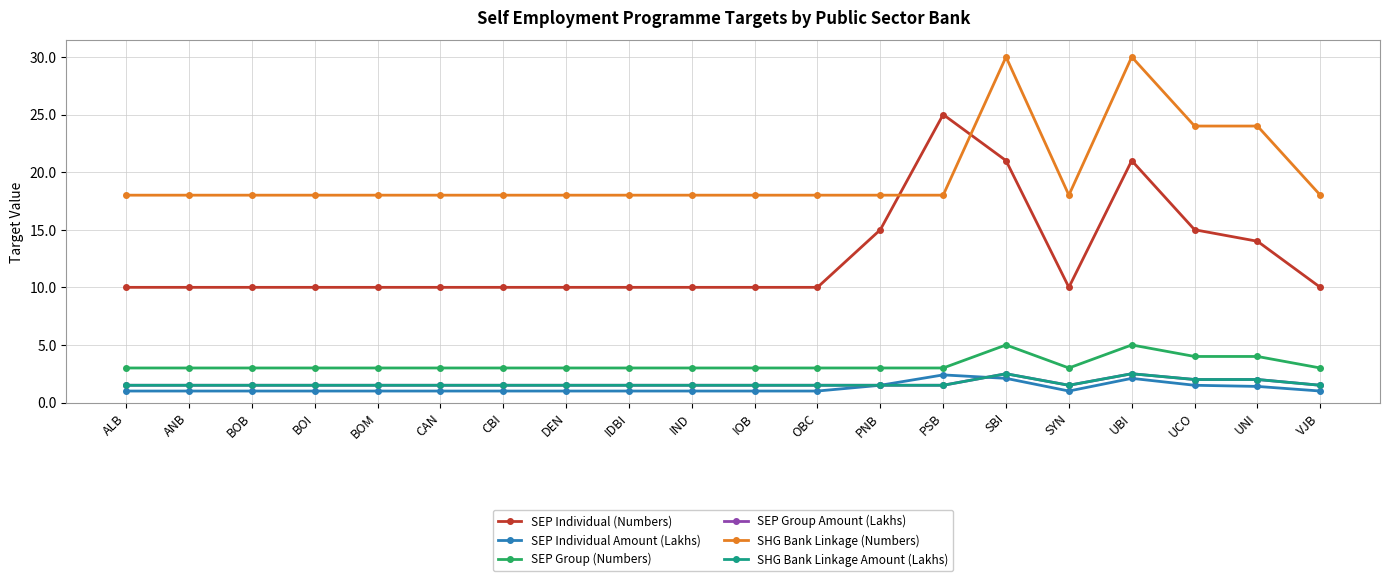

Does the chart have visible grid lines?

Yes